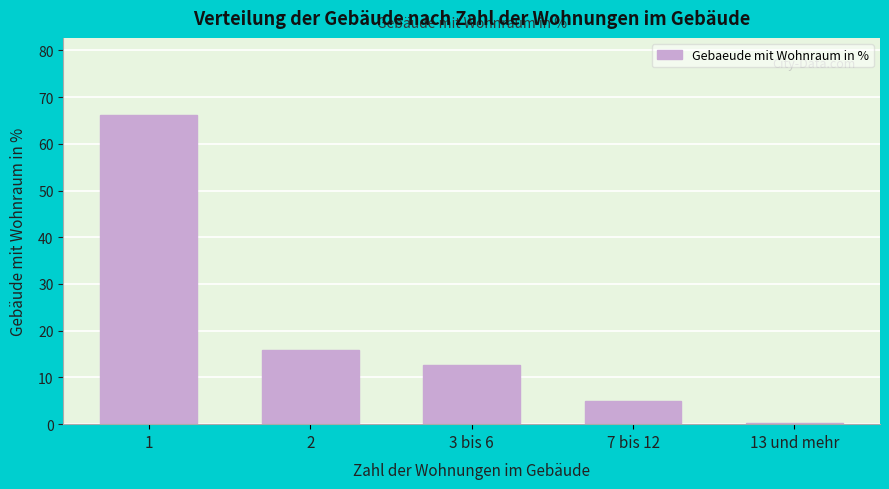

Reading left to right, extract all data points from this chart.

1=66.1	2=15.8	3 bis 6=12.6	7 bis 12=4.9	13 und mehr=0.2